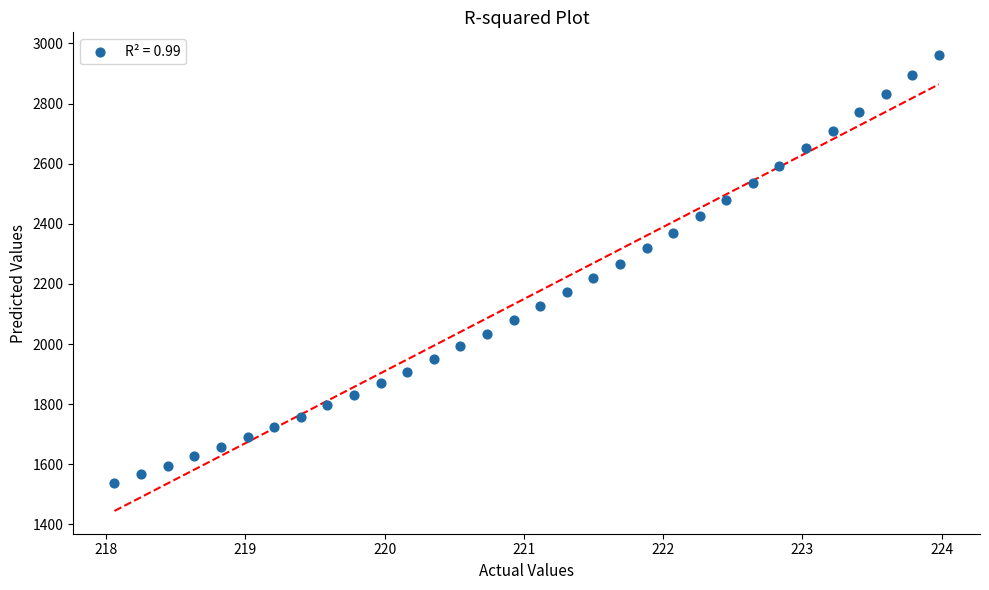

What is the range of X values (max minus min)?

5.9